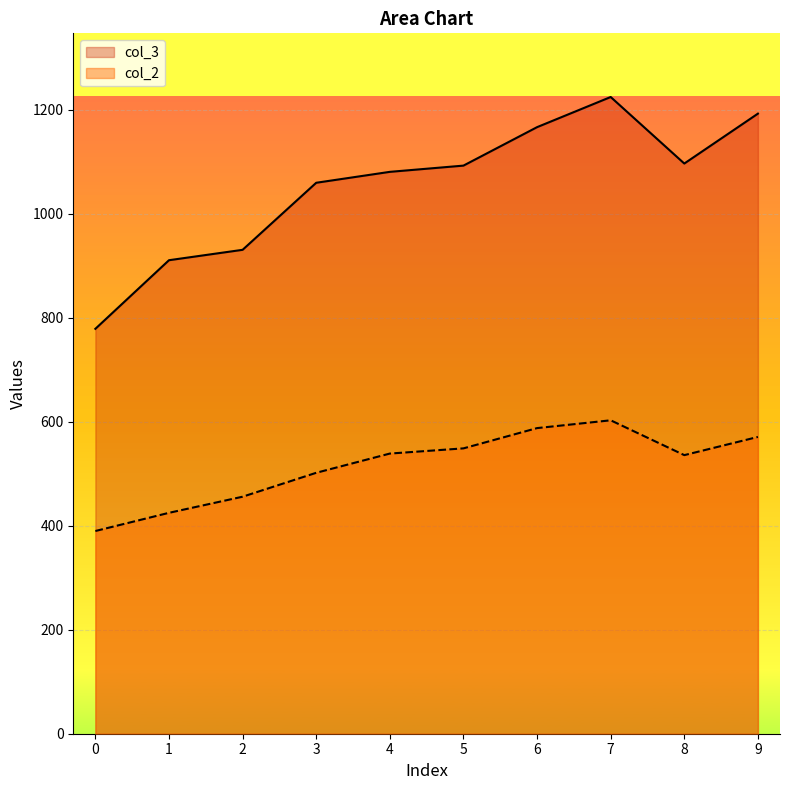

What is the sum of all col_2 values?

5159